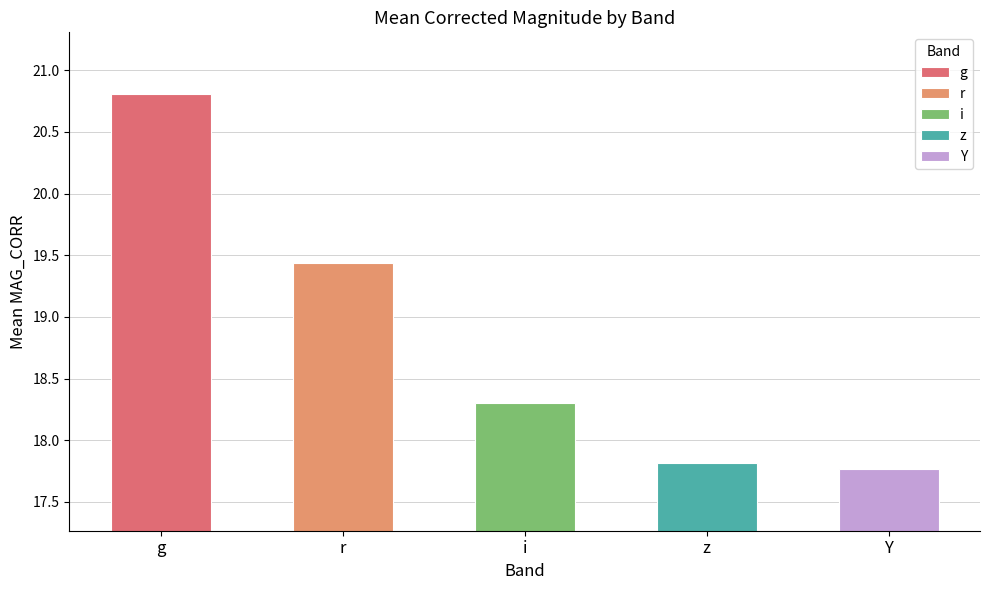

Approximately how many times larger is the value at r compared to z?

1.1